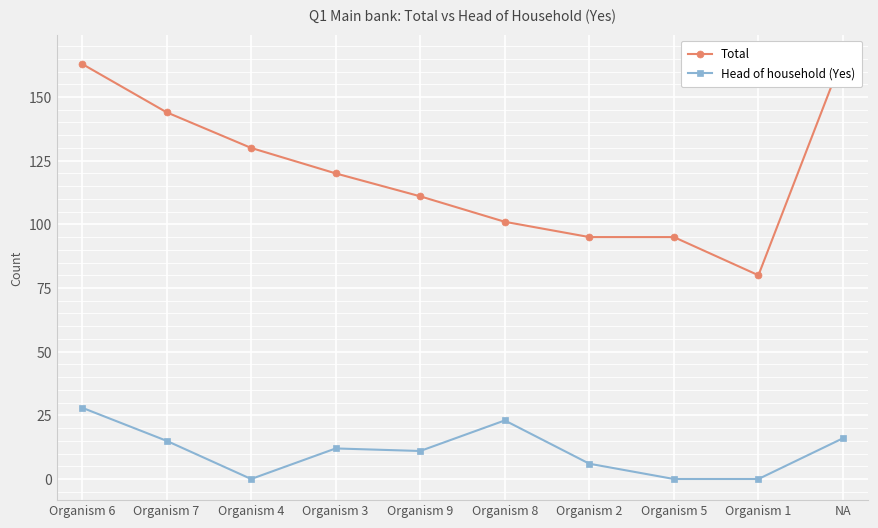

What position from the left is Organism 2?

7